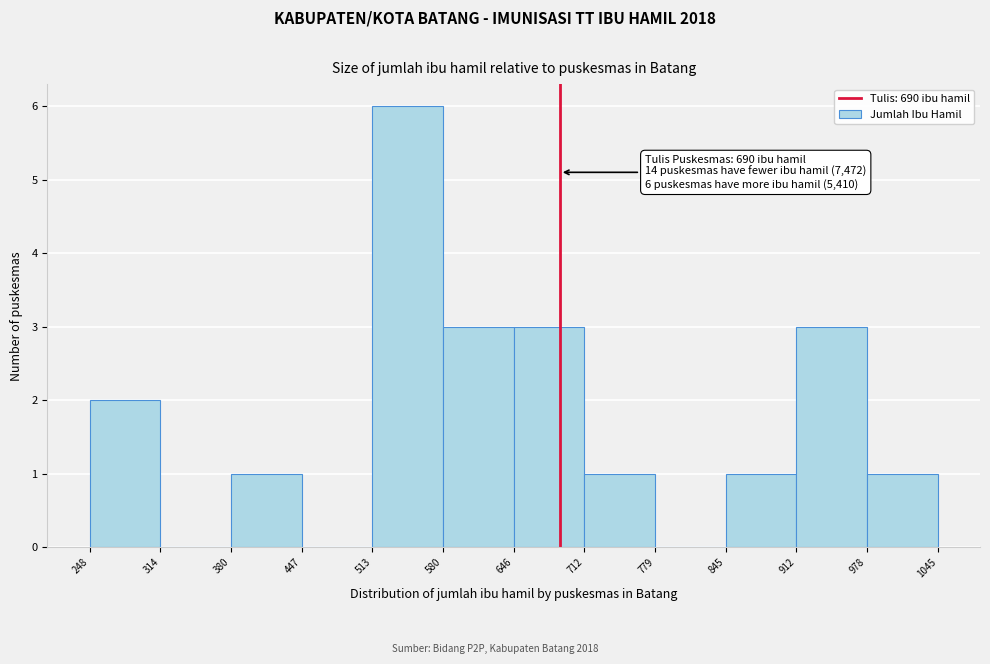

Over which range of the x-axis is the bar tallest?

513 to 580